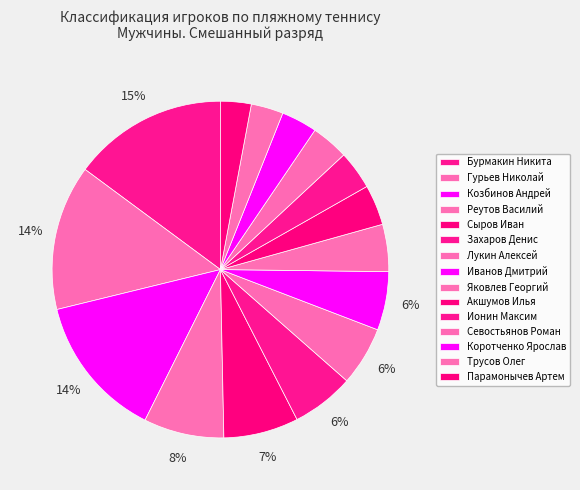

To the nearest percent, what portion does Сыров Иван represent?

7%